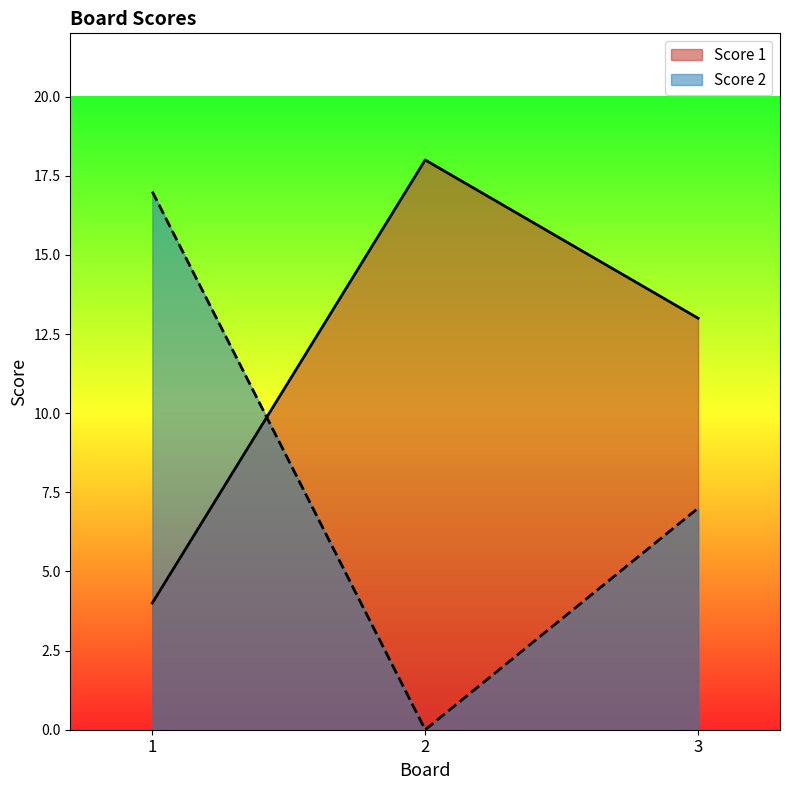

List the labels in order of Score 2 value, smallest first.

2, 3, 1